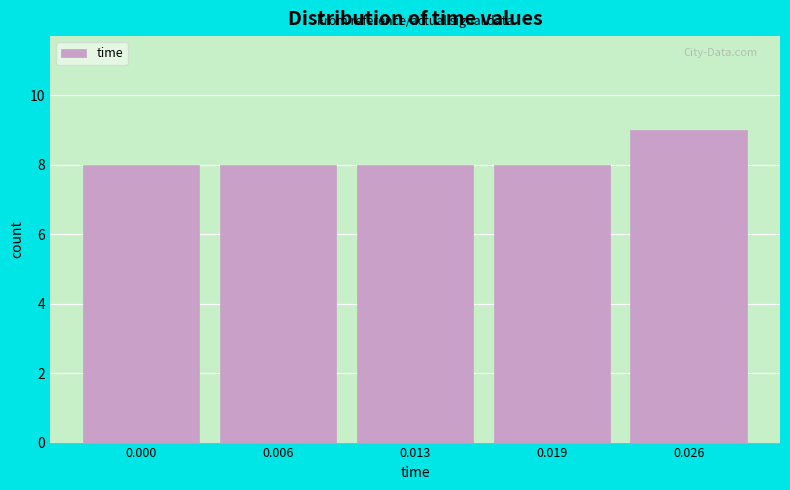

Reading left to right, transcribe all the data shown in this chart.

8	8	8	8	9